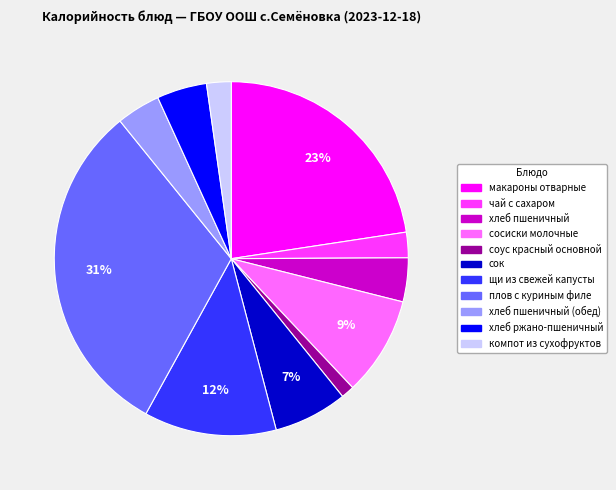

Is there a majority slice in this chart?

No